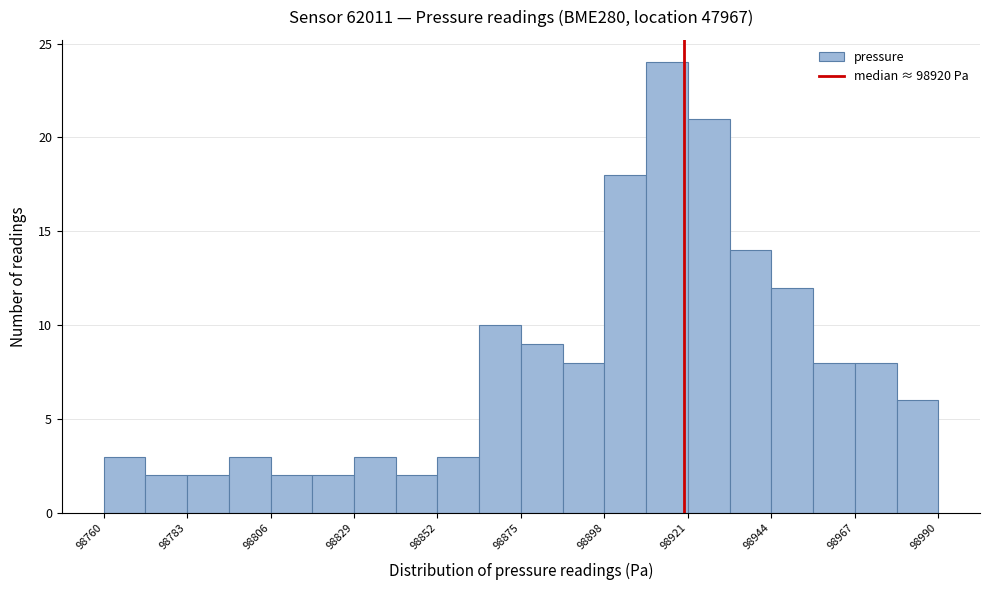

Around what value on the x-axis is the tallest bar? Give the approximate position of its centre, as read against the axis.

98915